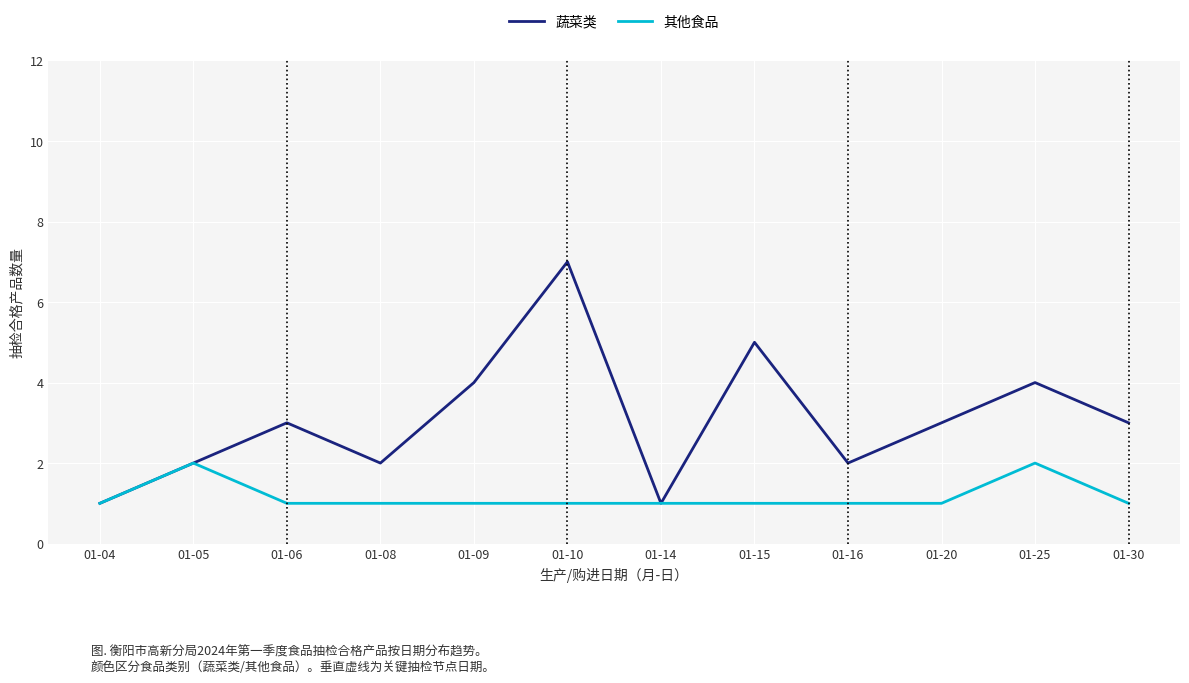

List the series in order of their peak value, lowest first.

其他食品, 蔬菜类